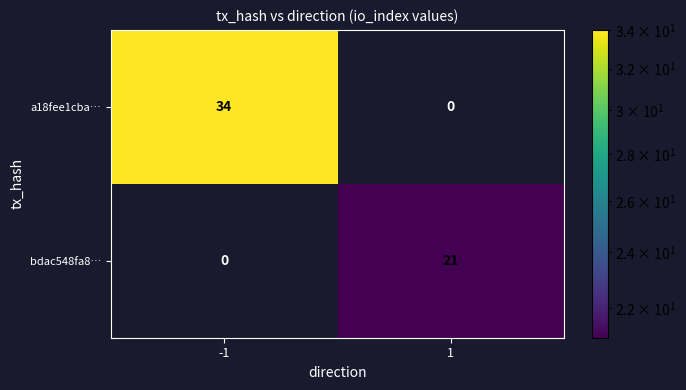

The value of bdac548fa8… at 1 is 11. True or false?

False